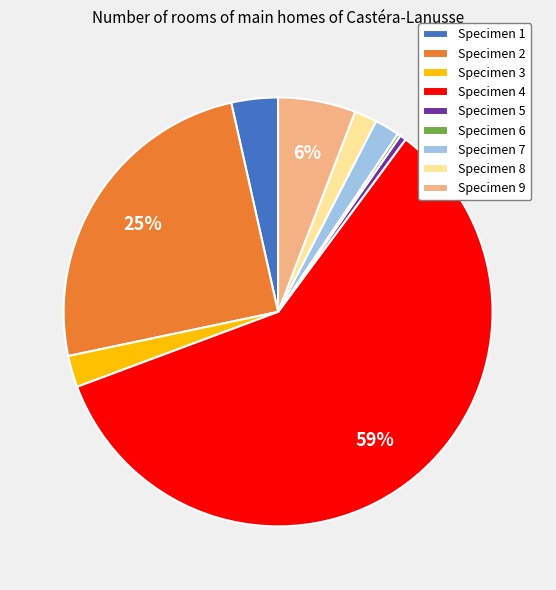

Which has a higher value, Specimen 9 or Specimen 3?

Specimen 9